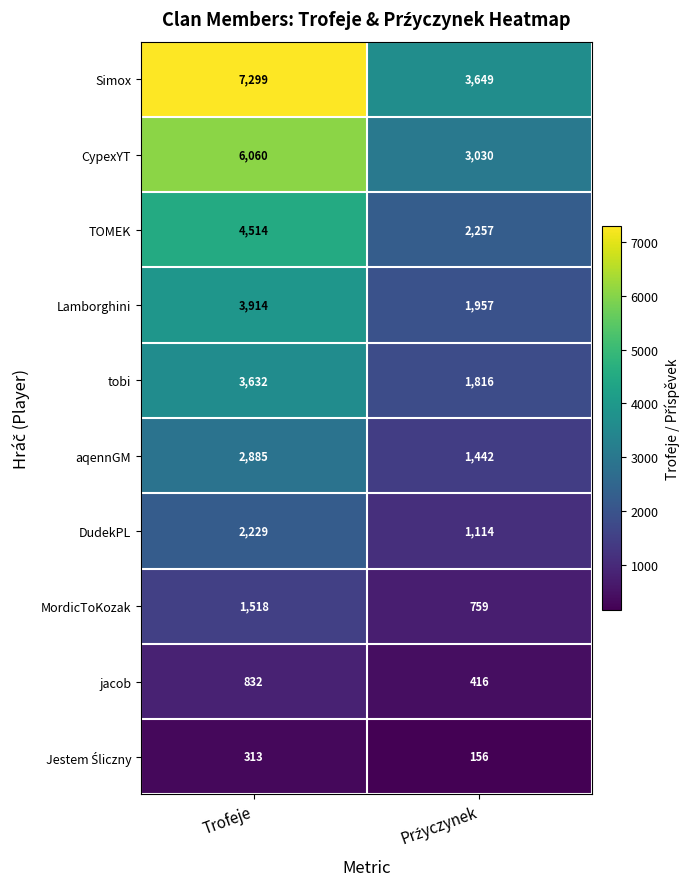

Which series has the largest range (max minus min)?

Simox